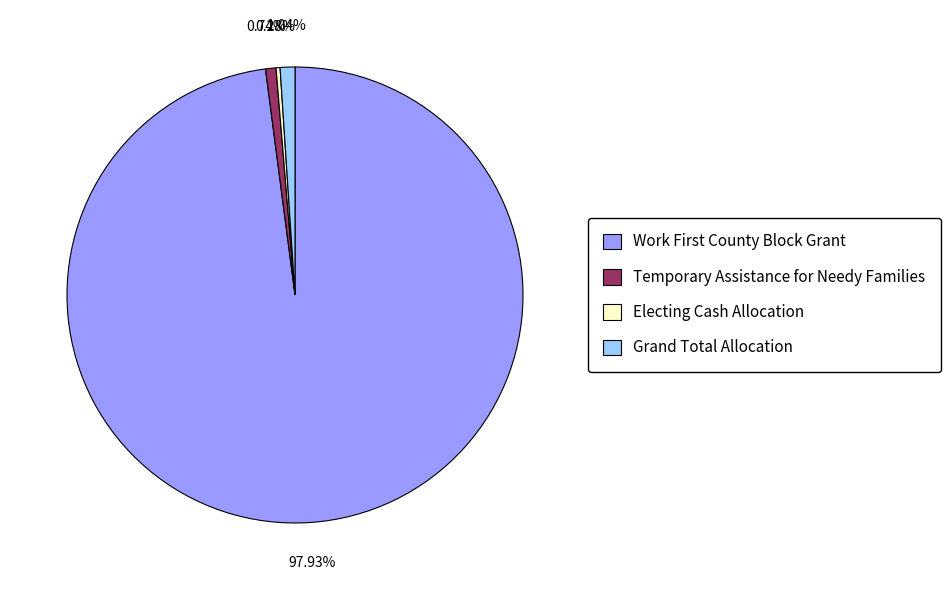

Count the number of slices in the pie.

4